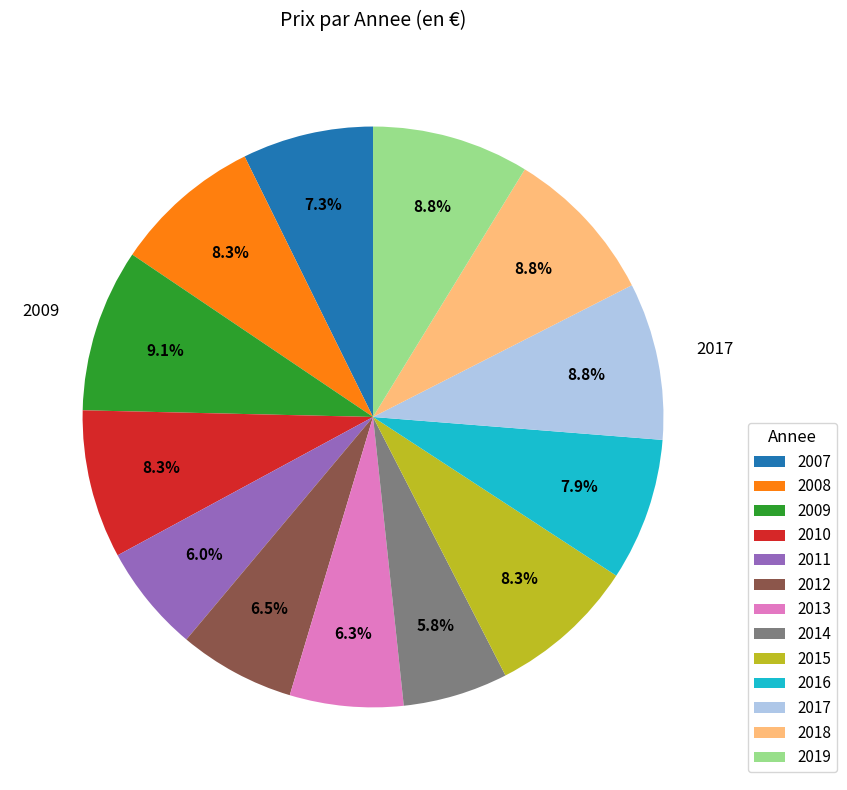

Is it true that 2018 is 21% of the pie?

False